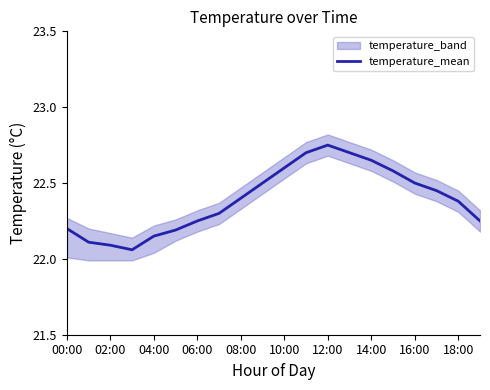

The value of temperature_mean at 14:00 is 15.5. True or false?

False